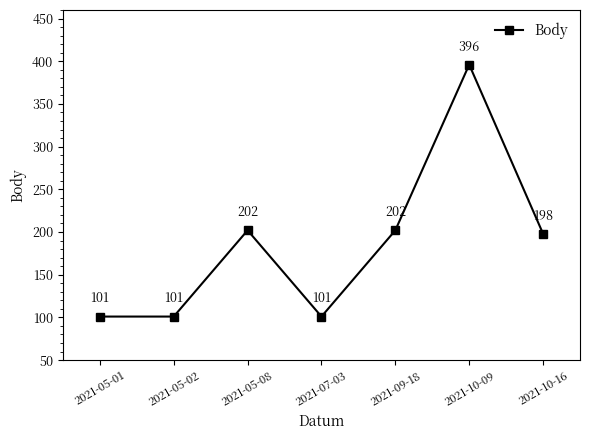

The value at 2021-05-08 is 67. True or false?

False